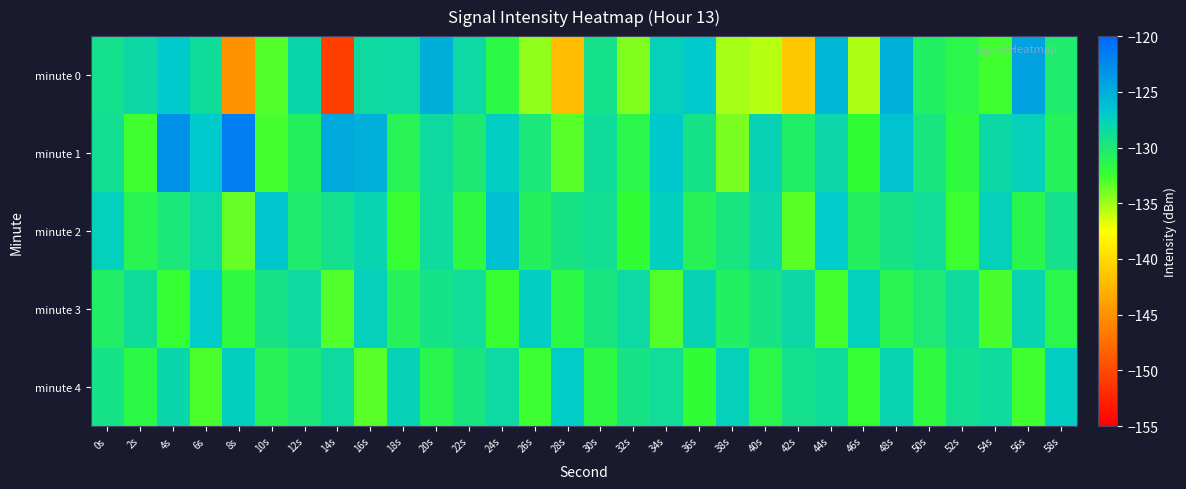

Which series has the largest total across all categories?

minute 1